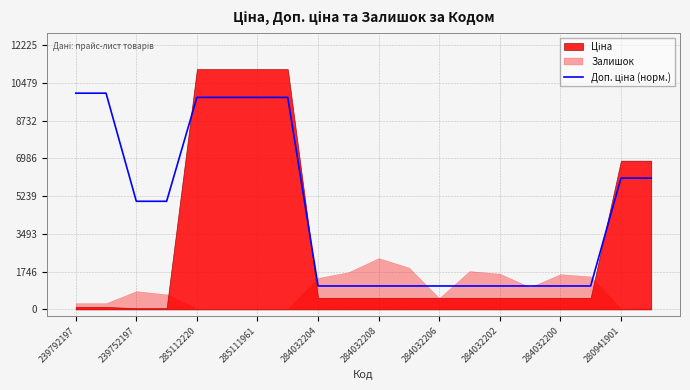

How many lines are shown in the chart?

1